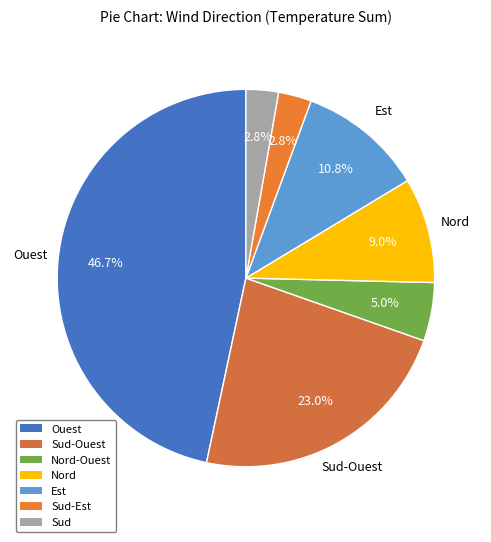

Is it true that Est is 25% of the pie?

False